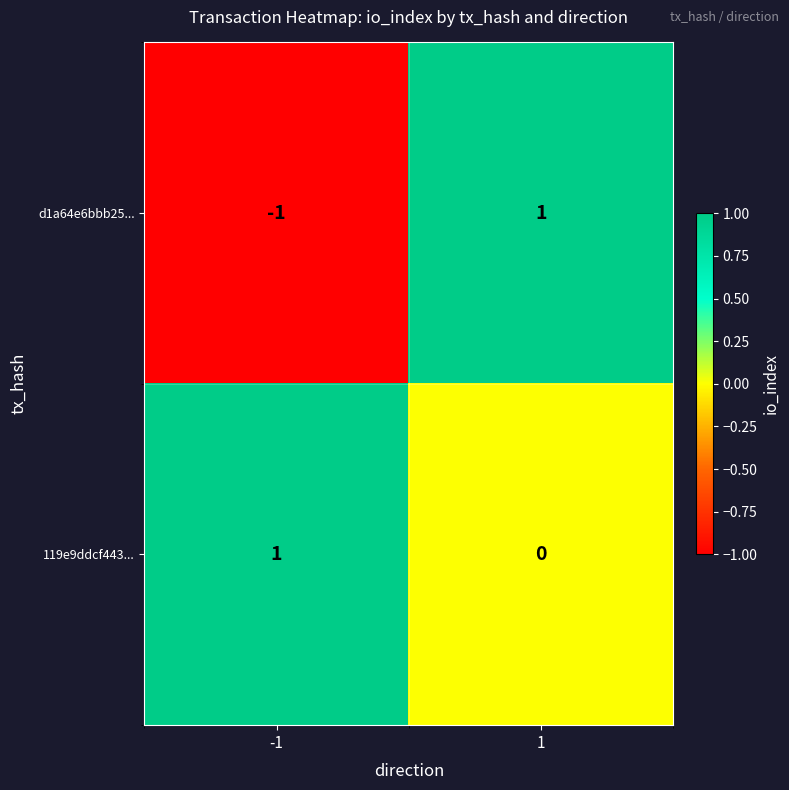

At -1, list the series in order from smallest to largest.

d1a64e6bbb25..., 119e9ddcf443...